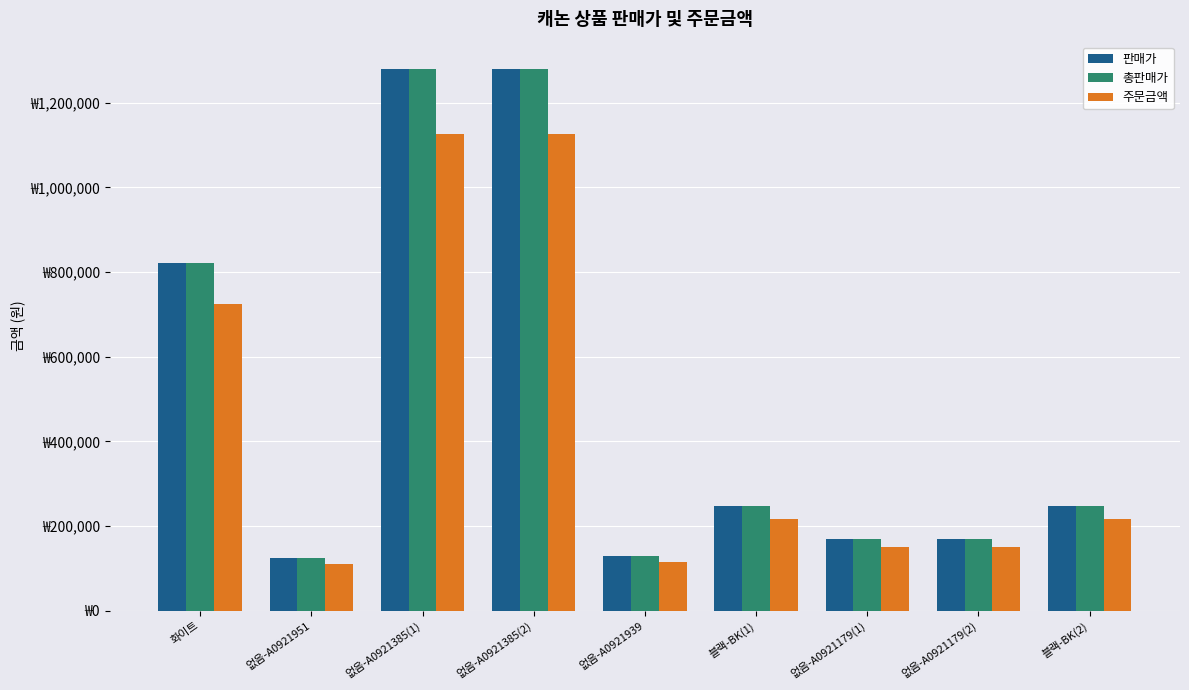

What are all the series names shown in the legend?

판매가, 총판매가, 주문금액